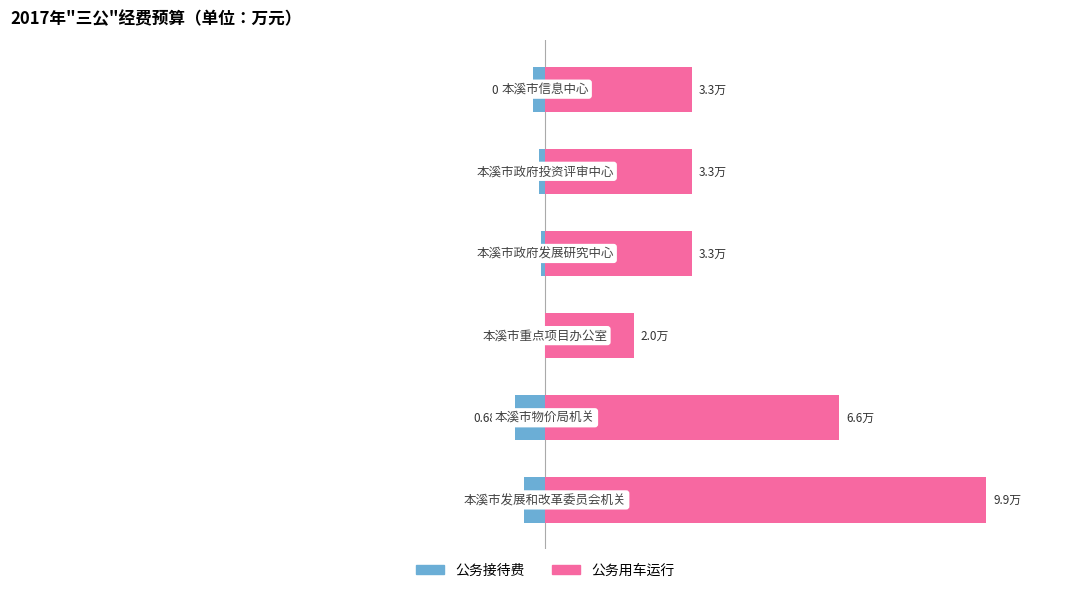

What is the smallest value displayed?

-0.7